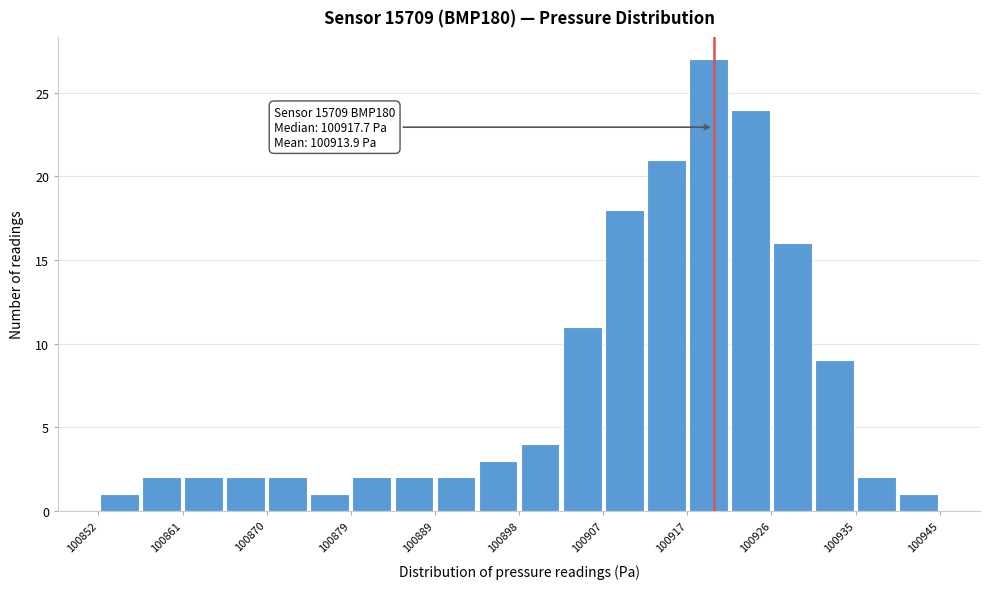

Which range on the x-axis has the tallest bar?

100917 to 100922